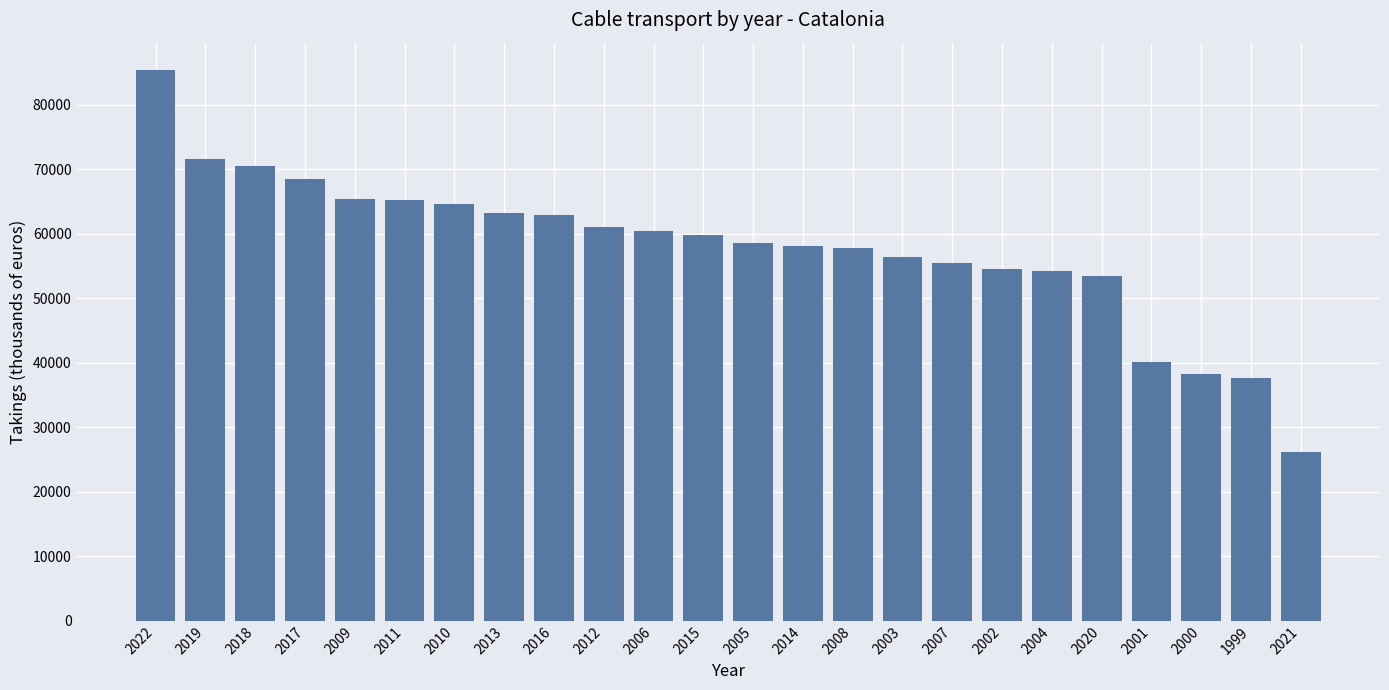

Which label corresponds to the smallest value in the chart?

2021